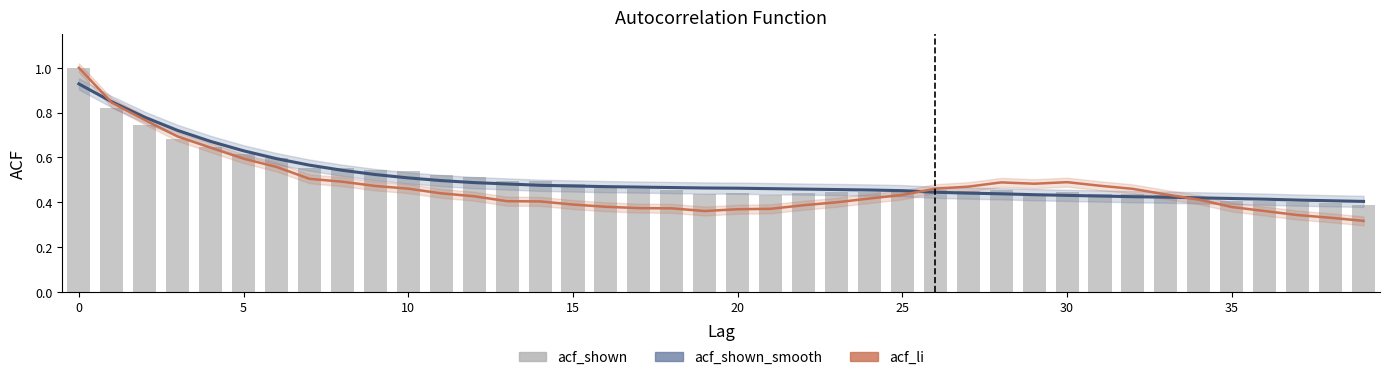

What is the value of the acf_shown_smooth bar at the 20th from the left?

0.5